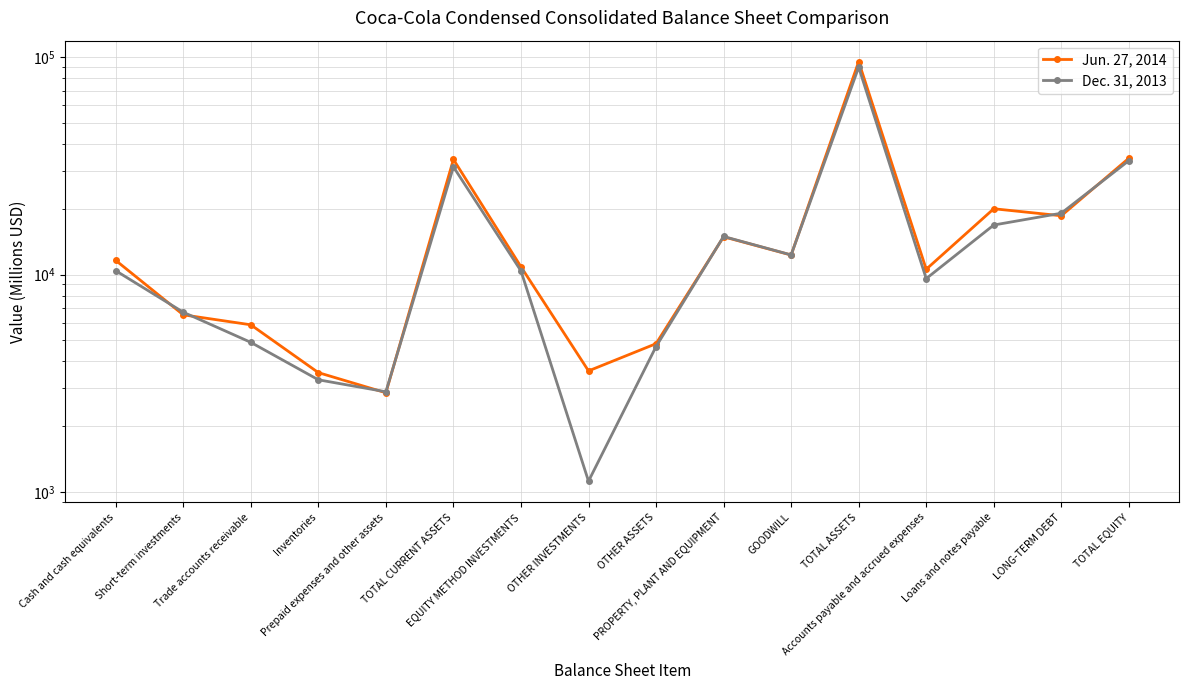

How many interior local valleys does the Jun. 27, 2014 series have?

5